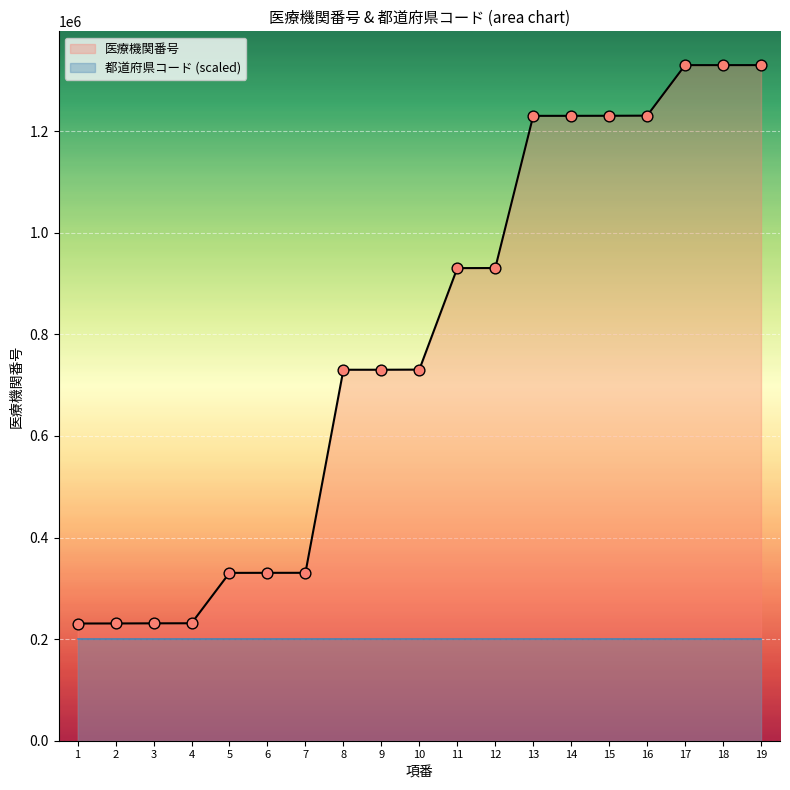

Which has a higher value, 14 or 7?

14